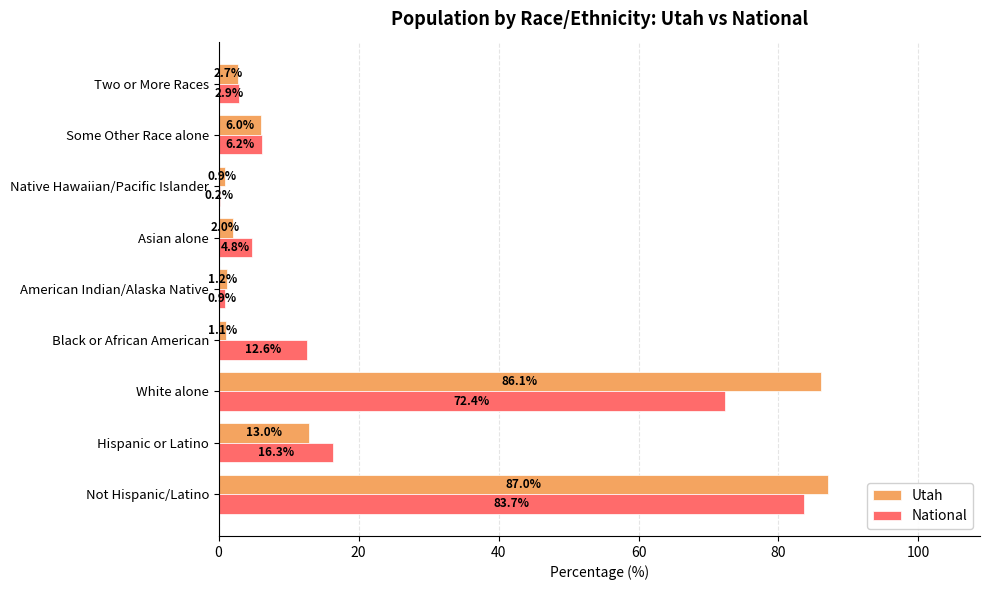

At which category is the sum across all series the highest?

Not Hispanic/Latino